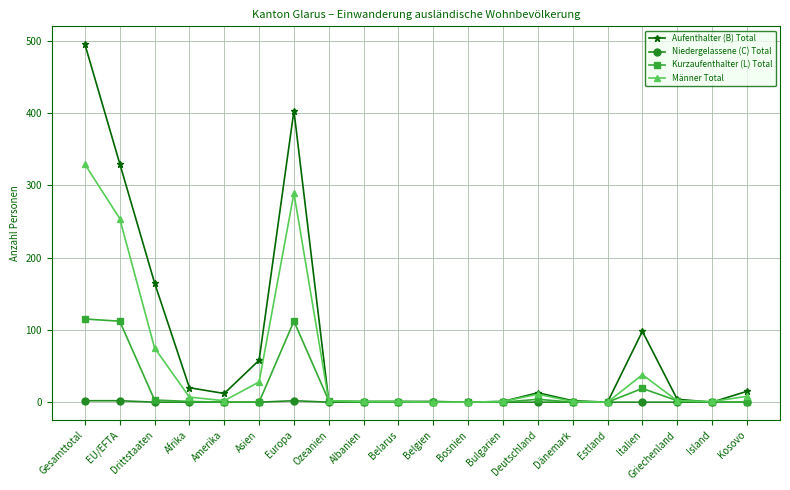

What is the highest value of the Aufenthalter (B) Total series?

495